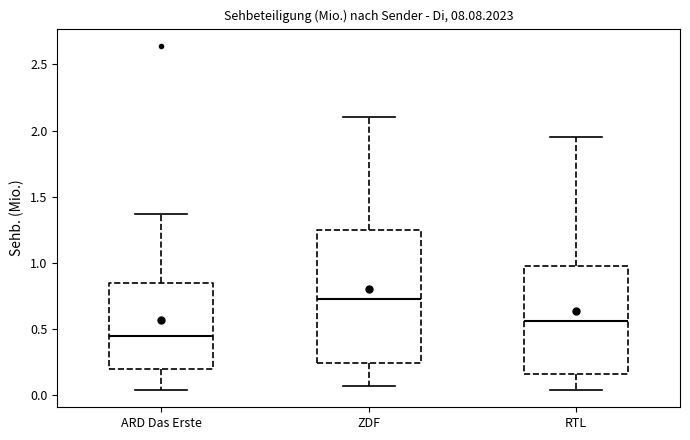

Comparing the boxes themselves (not the whiskers), which one is the tallest?

ZDF